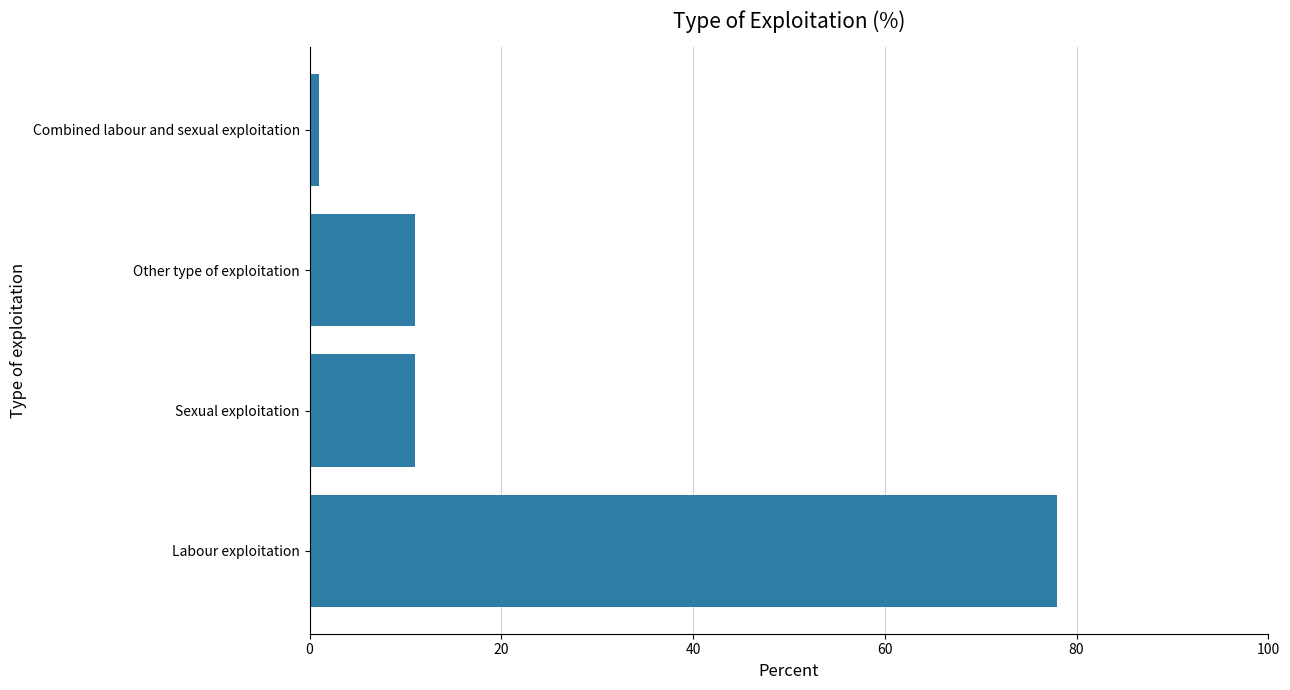

What is the greatest value displayed?

78